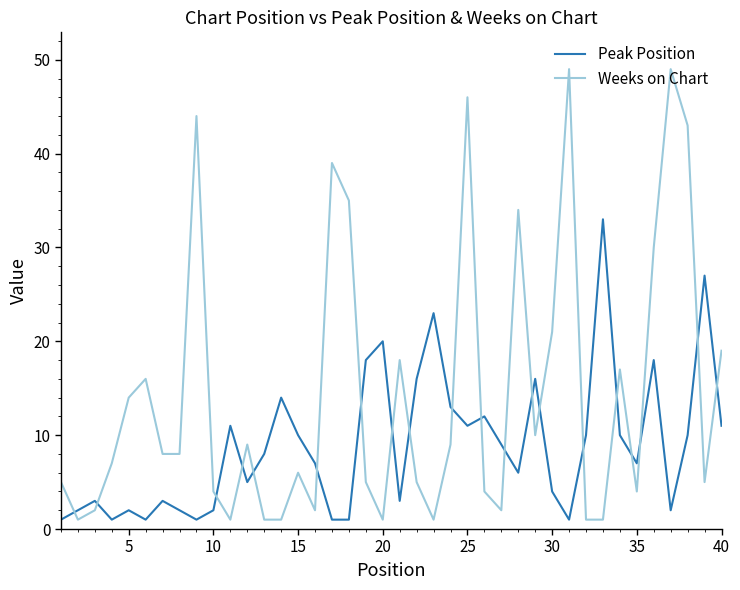

Which series has the widest spread of values?

Weeks on Chart